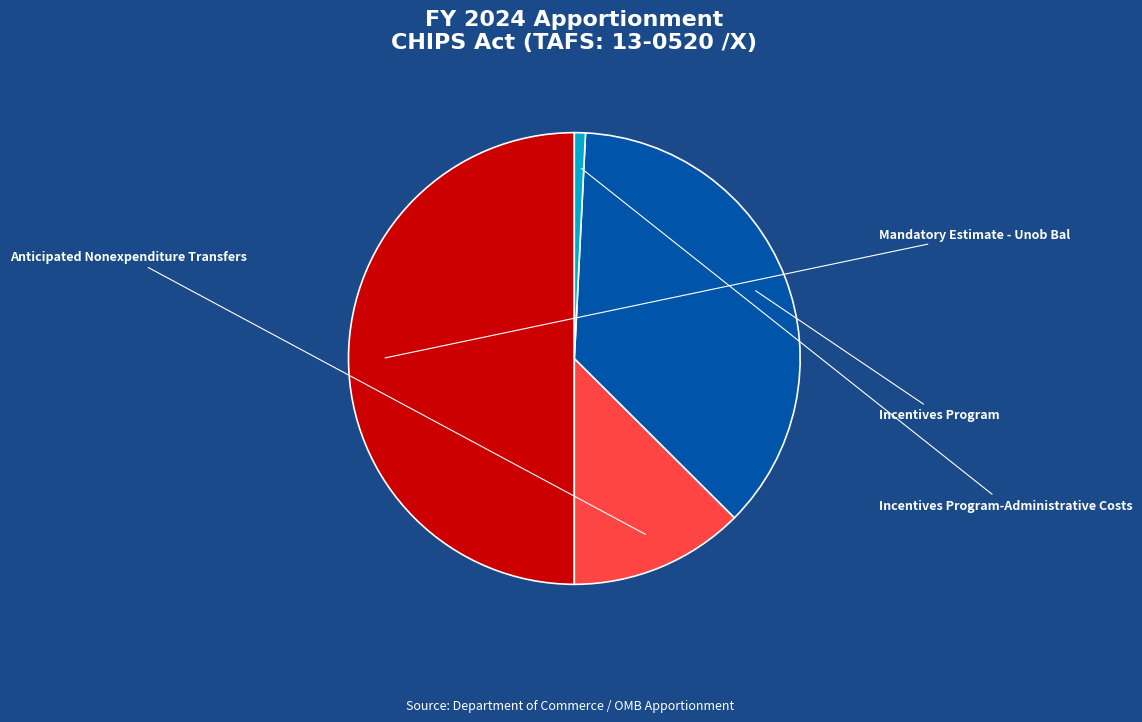

Does Incentives Program-Administrative Costs account for over 50% of the chart?

No